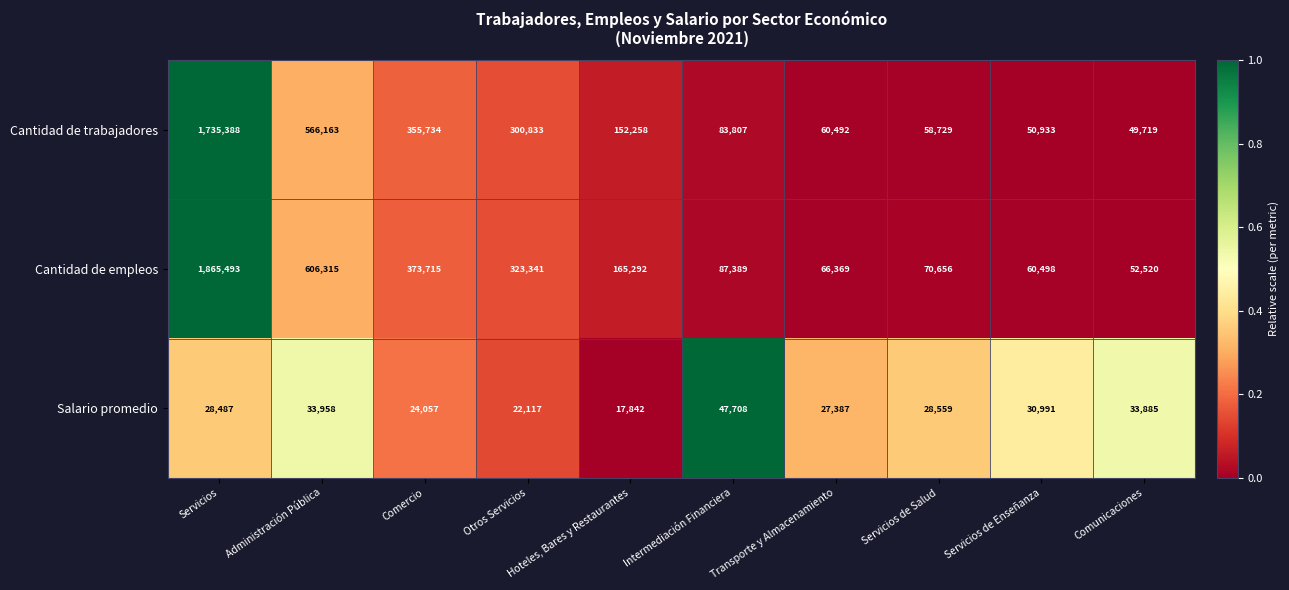

What is the average value of the Cantidad de empleos series?

367159